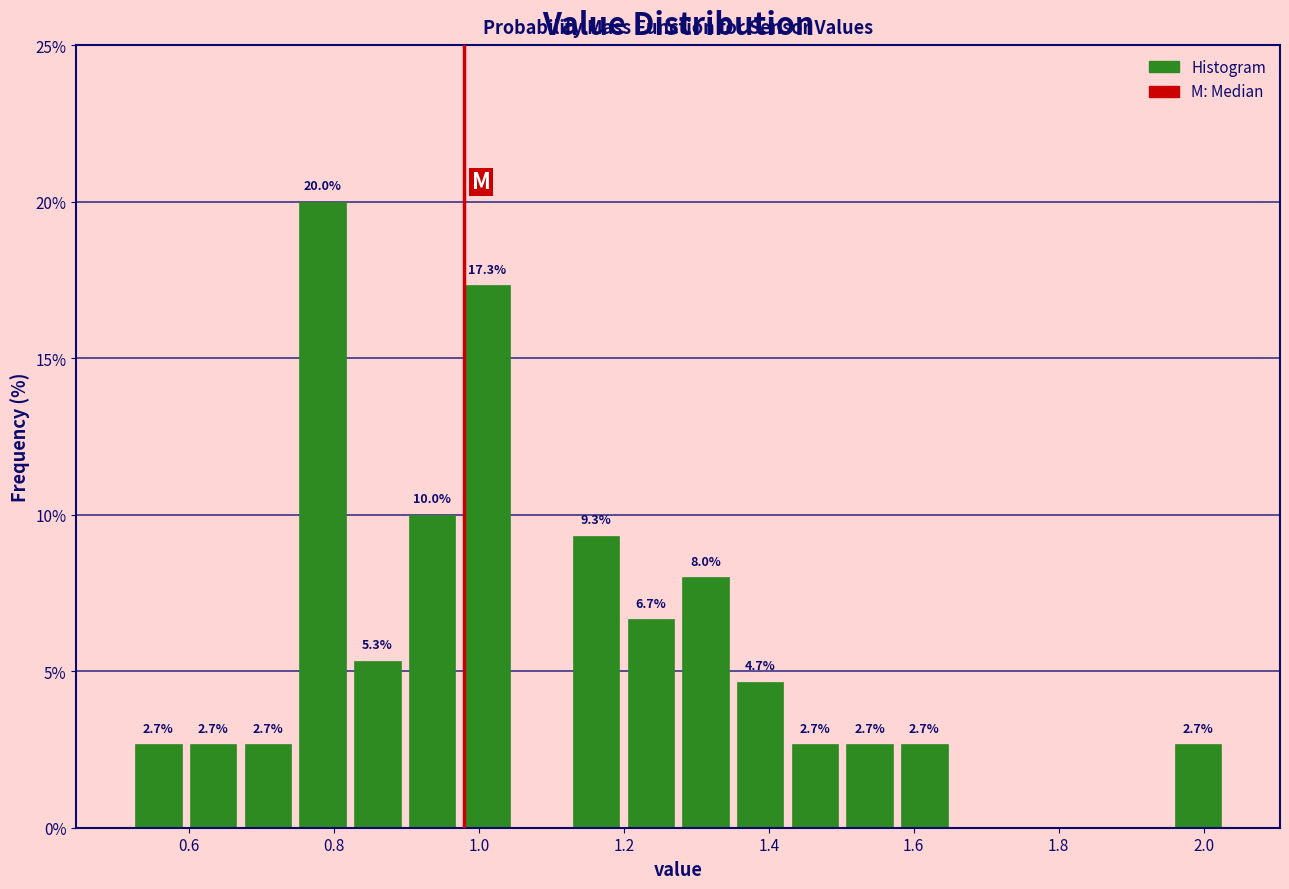

Around what value on the x-axis is the tallest bar? Give the approximate position of its centre, as read against the axis.

0.78